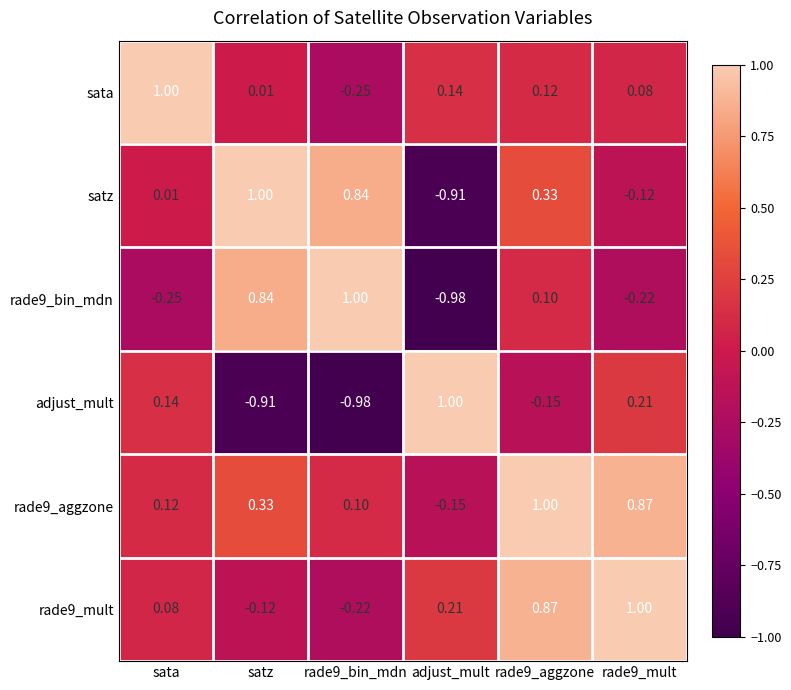

Where does the rade9_aggzone series first go above 0?

sata